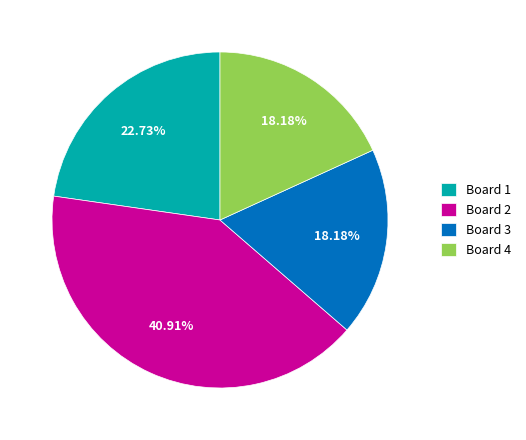

Is there a majority slice in this chart?

No